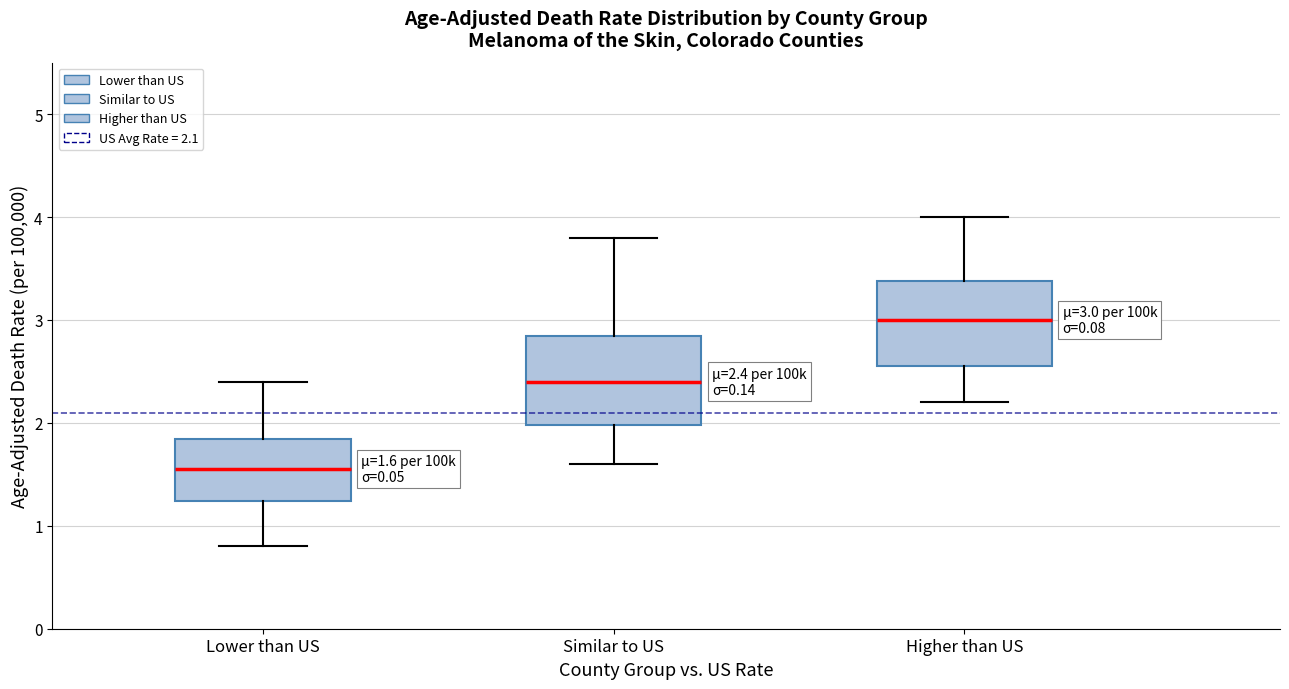

Which box's median line is the lowest?

Lower than US